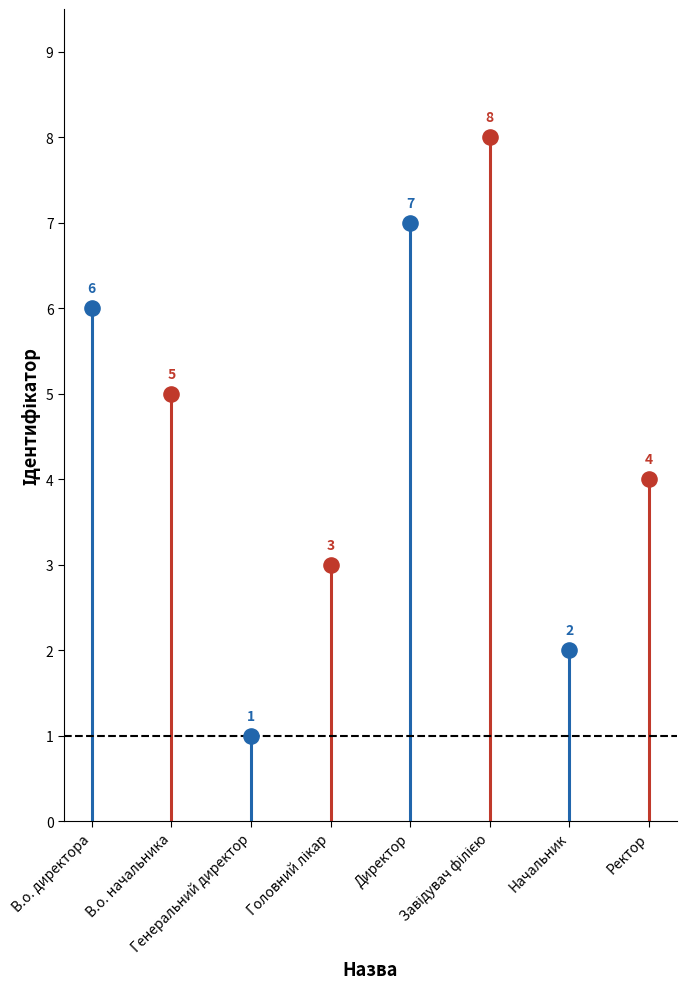

What is the change in value from Головний лікар to Завідувач філією?

+5